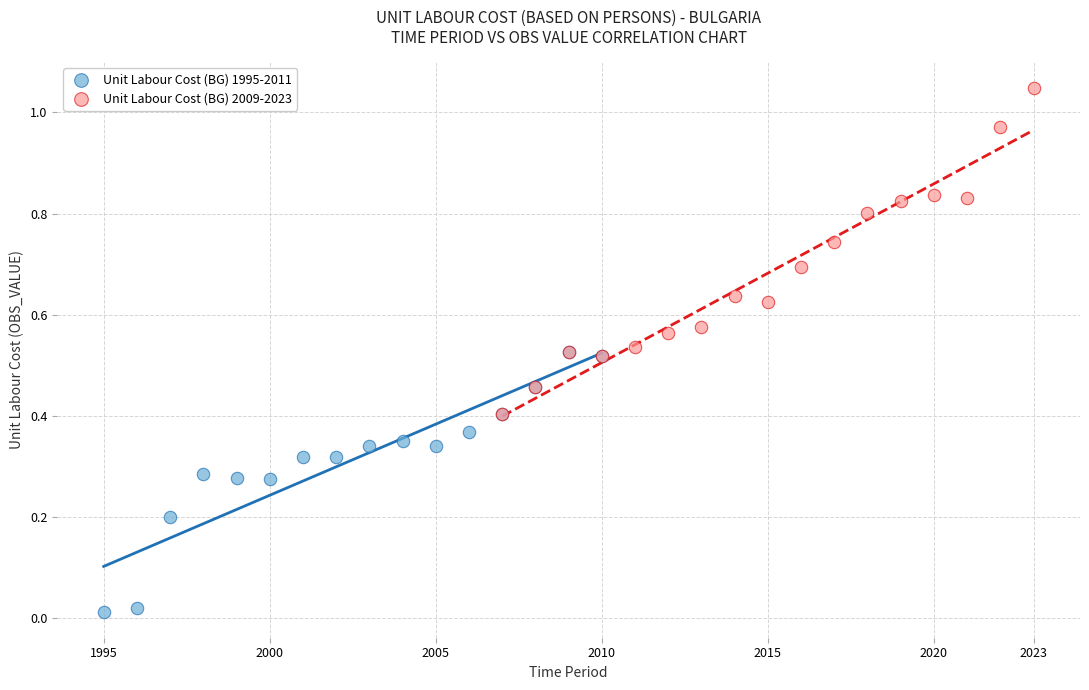

Which series reaches the maximum Y coordinate?

Unit Labour Cost (BG) 2009-2023